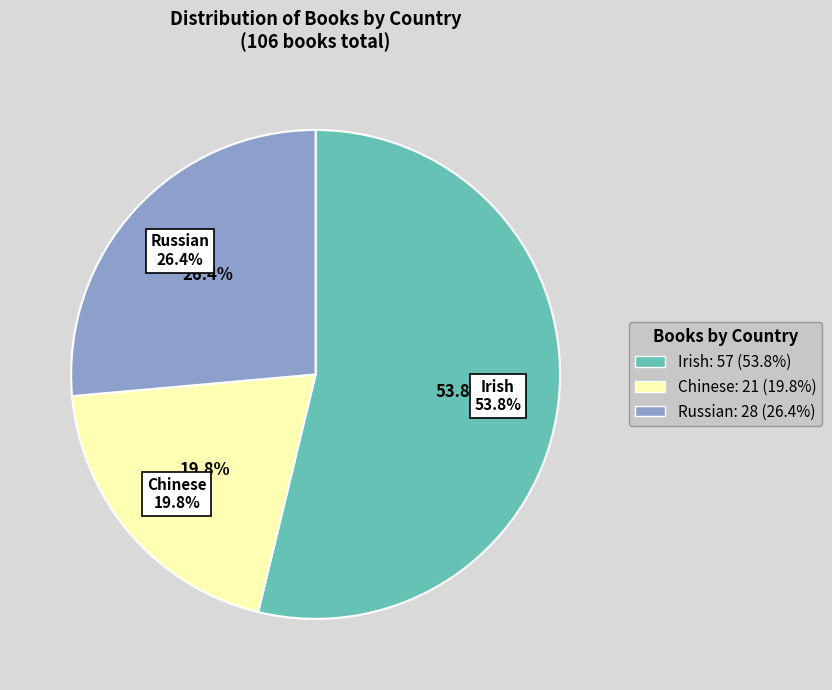

Combined, do Russian and Irish account for over 50%?

Yes